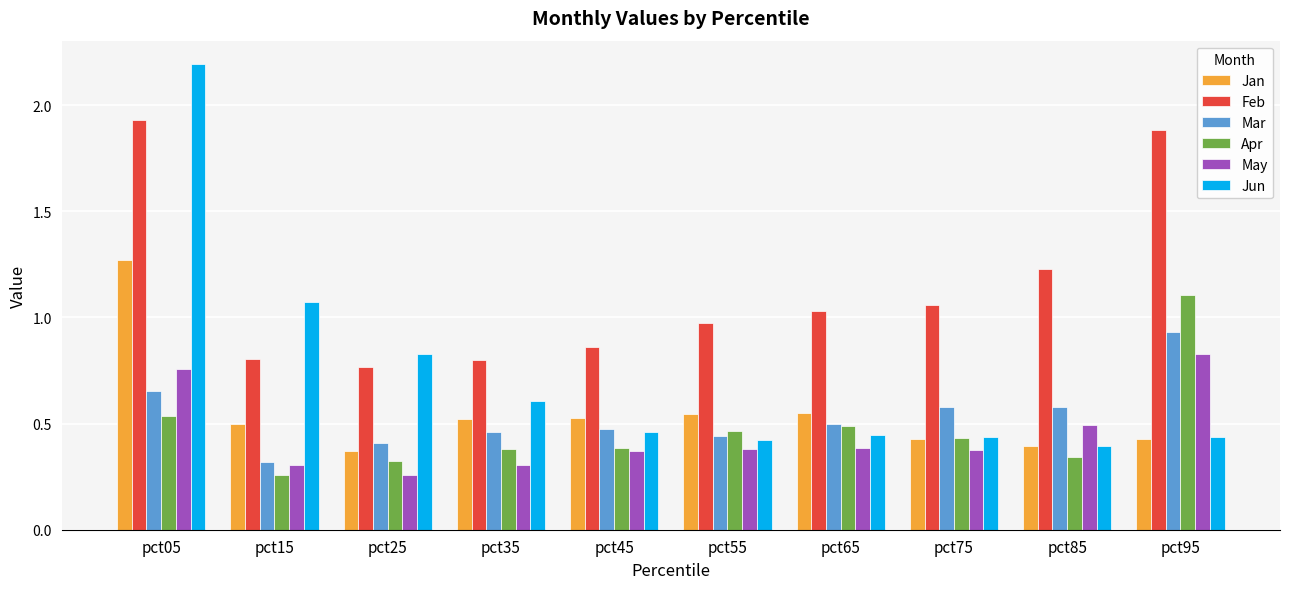

Rank the series by their maximum value, from lowest to highest.

May, Mar, Apr, Jan, Feb, Jun